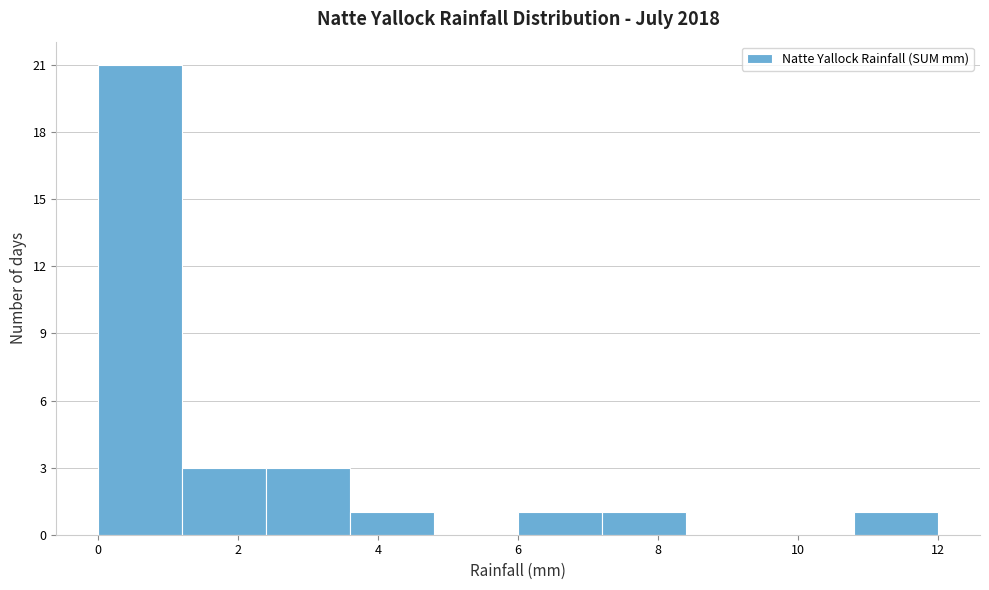

How tall is the bar that spans 0.0 to 1.2 on the x-axis? The values are not printed on the chart, so give them approximately, as read against the axis.

21